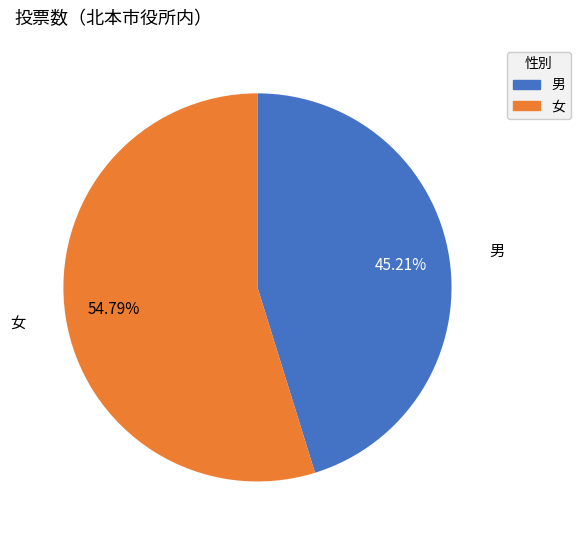

What is the total percentage of 女 and 男?

100.0%